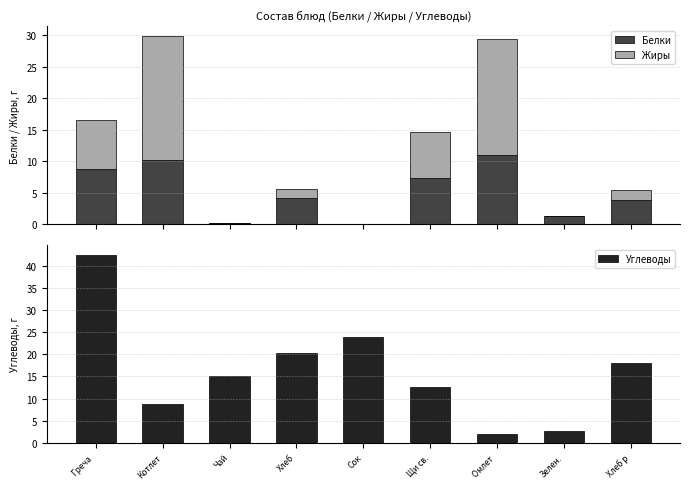

The Белки series shows 10.2 at Щи св.. True or false?

False